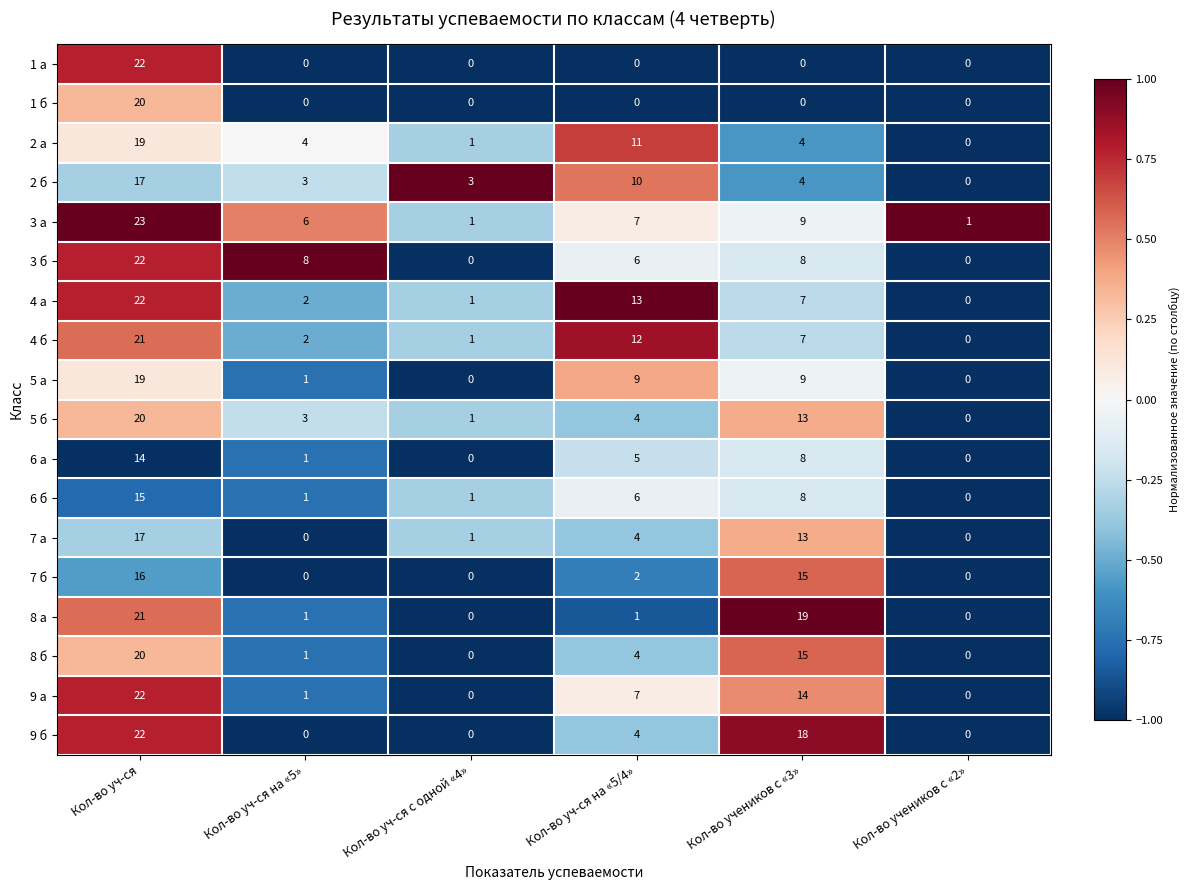

Which series has the largest total across all categories?

3 а